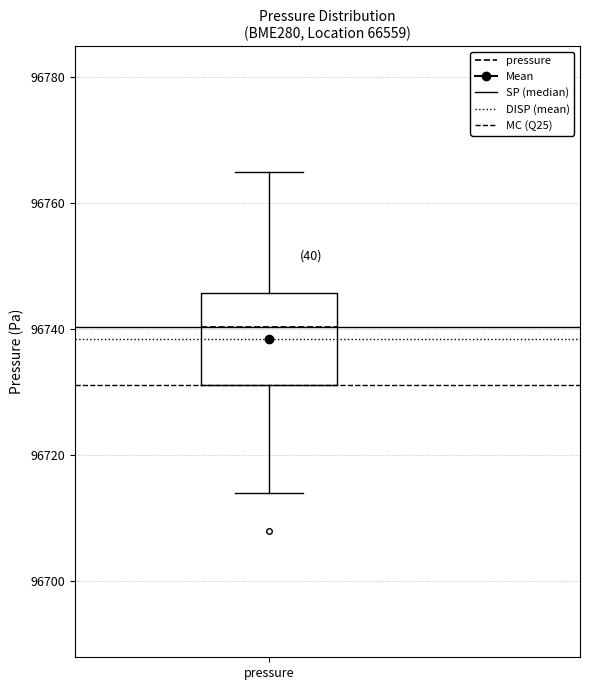

Read this box plot against the y-axis: the position of the median line, the range covered by the box, and the ends of both whiskers. The values are not printed on the chart, so give them approximately, as read against the axis.

median 96740, box 96732 to 96746, whiskers 96714 to 96764